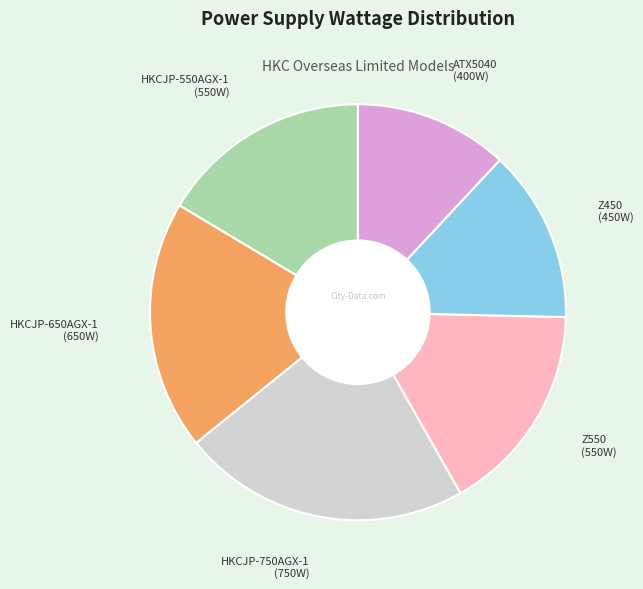

Does any single category account for the majority?

No